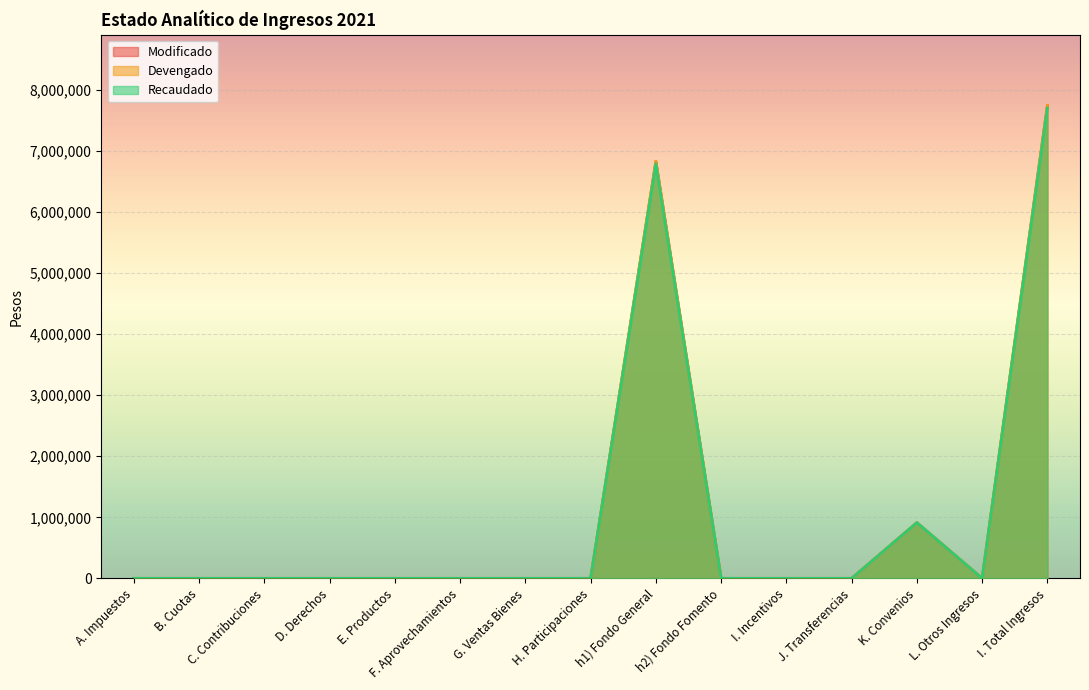

The Devengado series shows 2397684 at A. Impuestos. True or false?

False